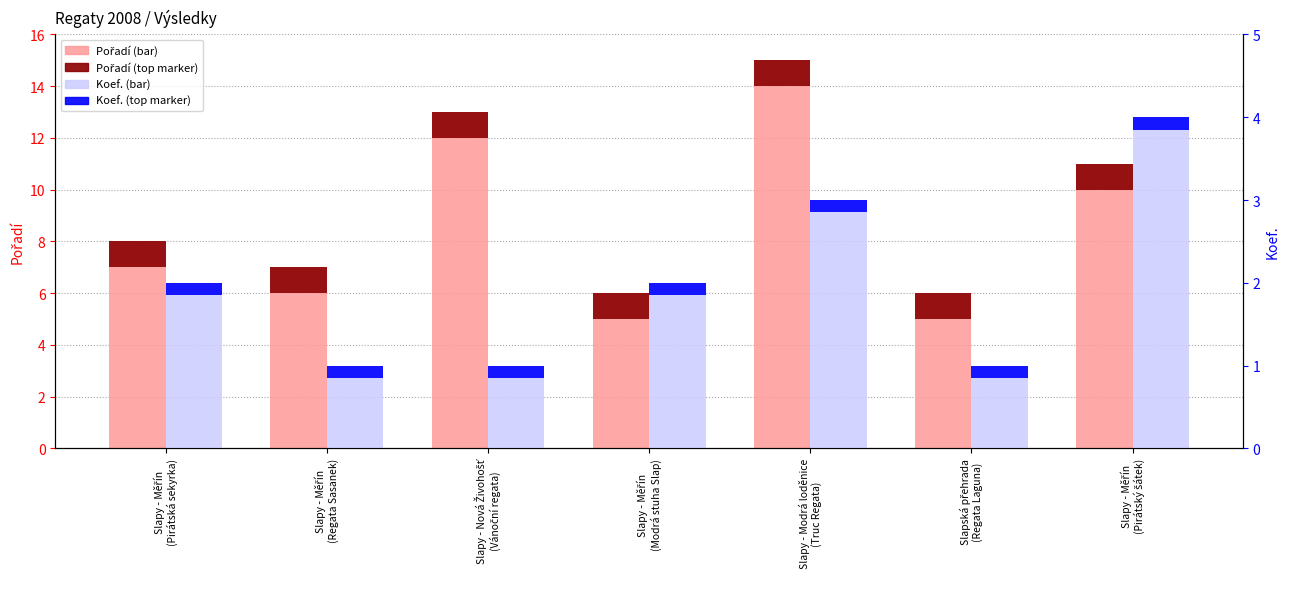

List the series in order of their peak value, lowest first.

Koef., Pořadí